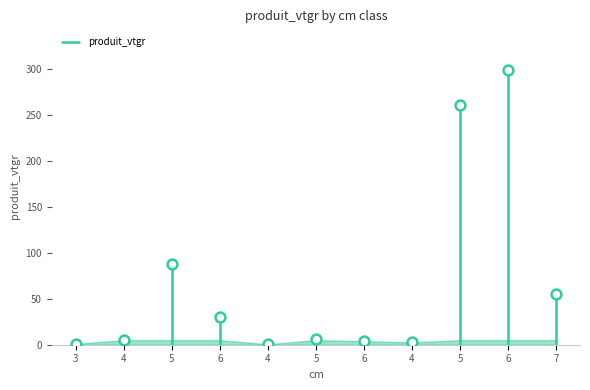

Which has a higher value, 4 or 4?

4